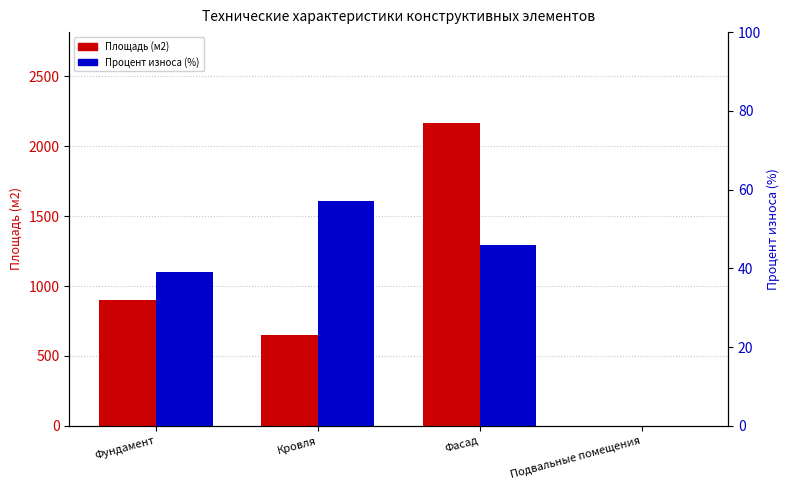

How many categories are shown in the chart?

4